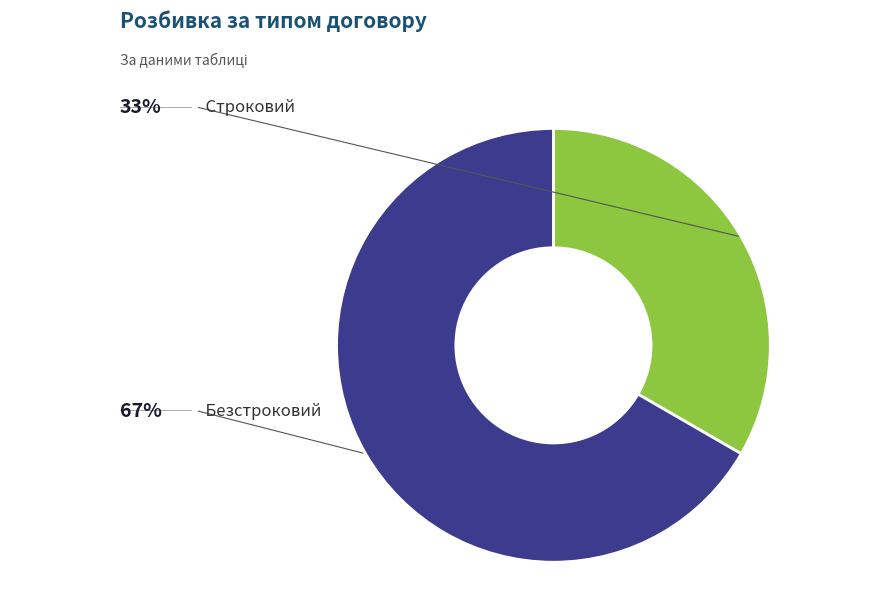

What percentage is the Строковий slice, to the nearest percent?

33%